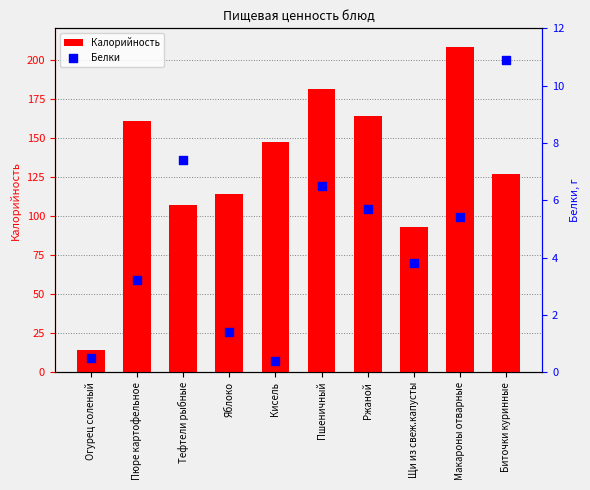

Which series contains the lowest Y value?

Белки